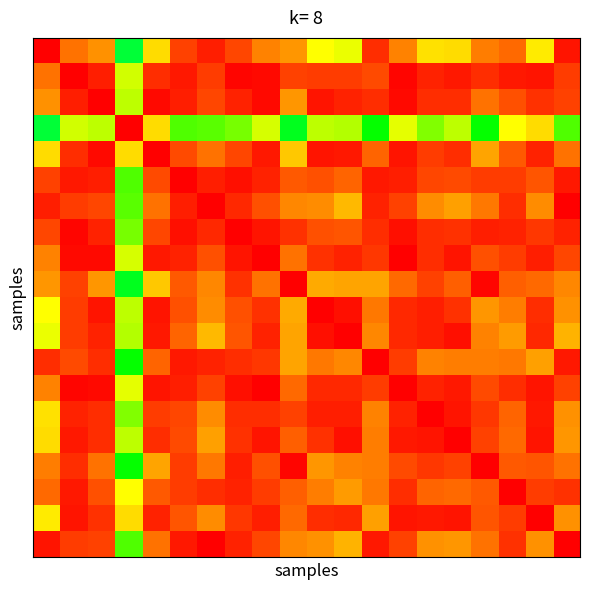

At how many categories does at least one series exceed 0?

20